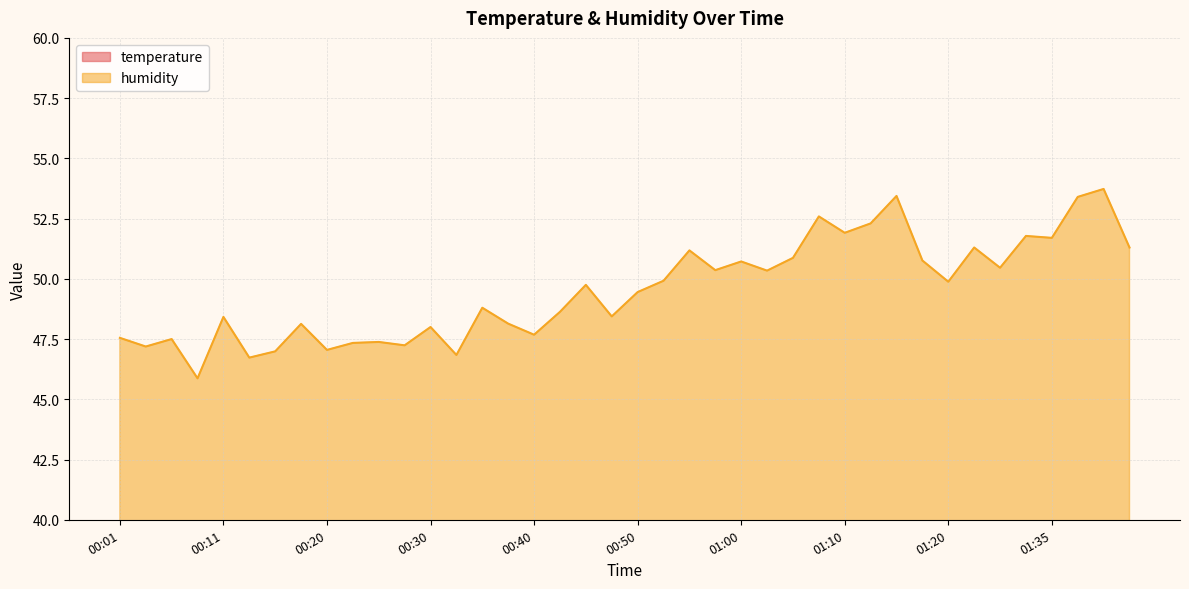

Where is the first local maximum for temperature?

00:03